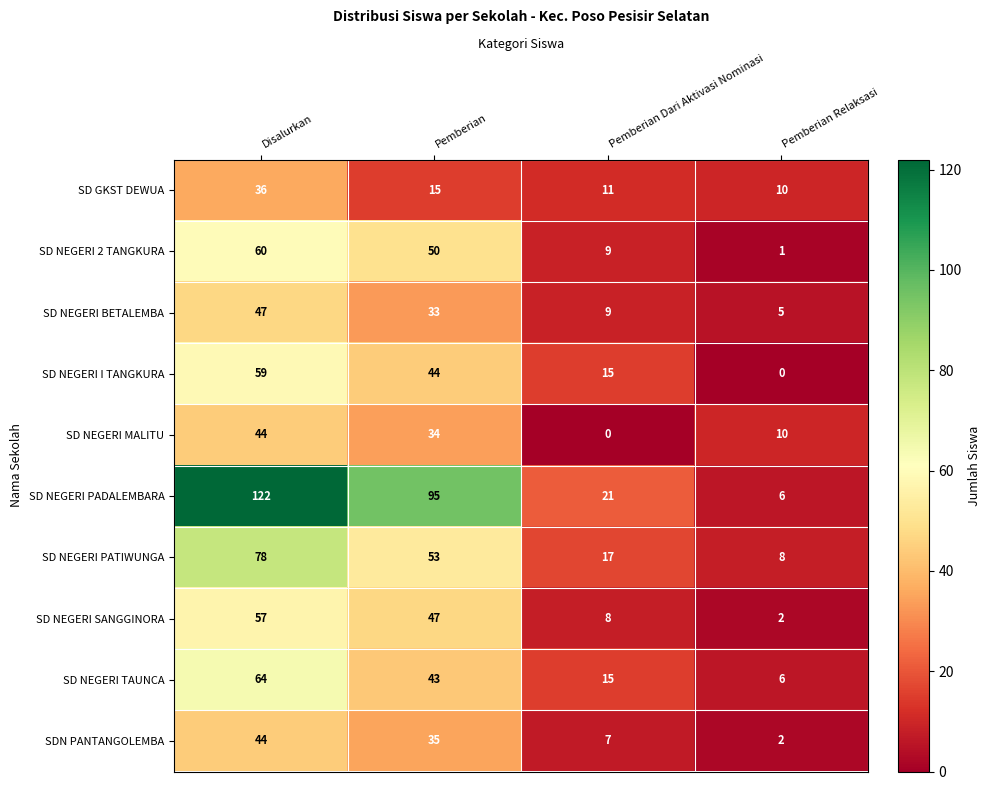

How many categories are shown in the chart?

4